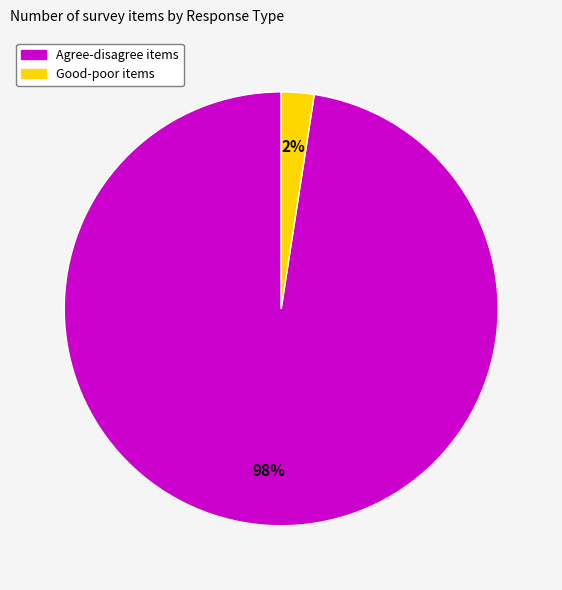

Is there a majority slice in this chart?

Yes